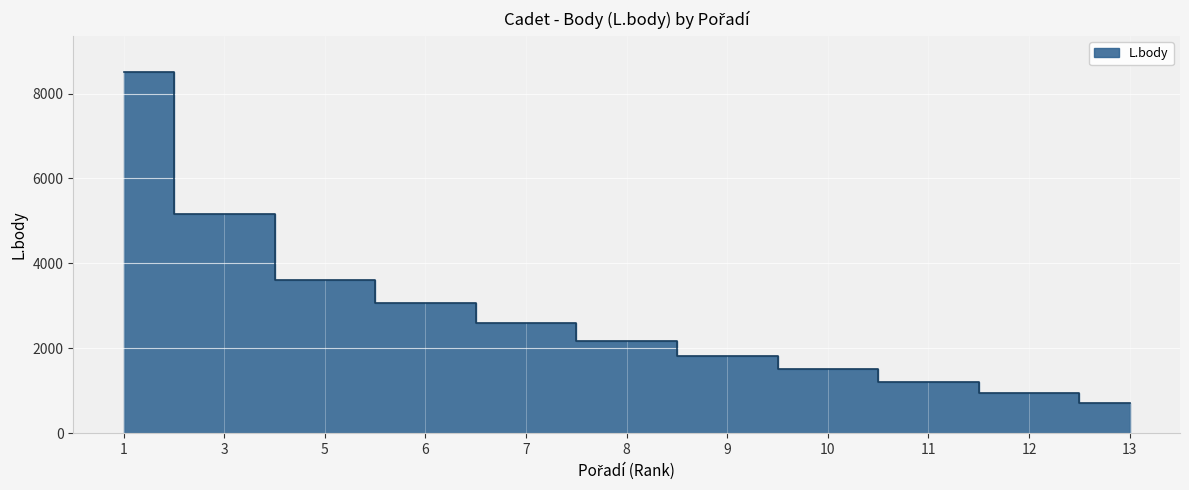

What is the smallest value displayed?

707